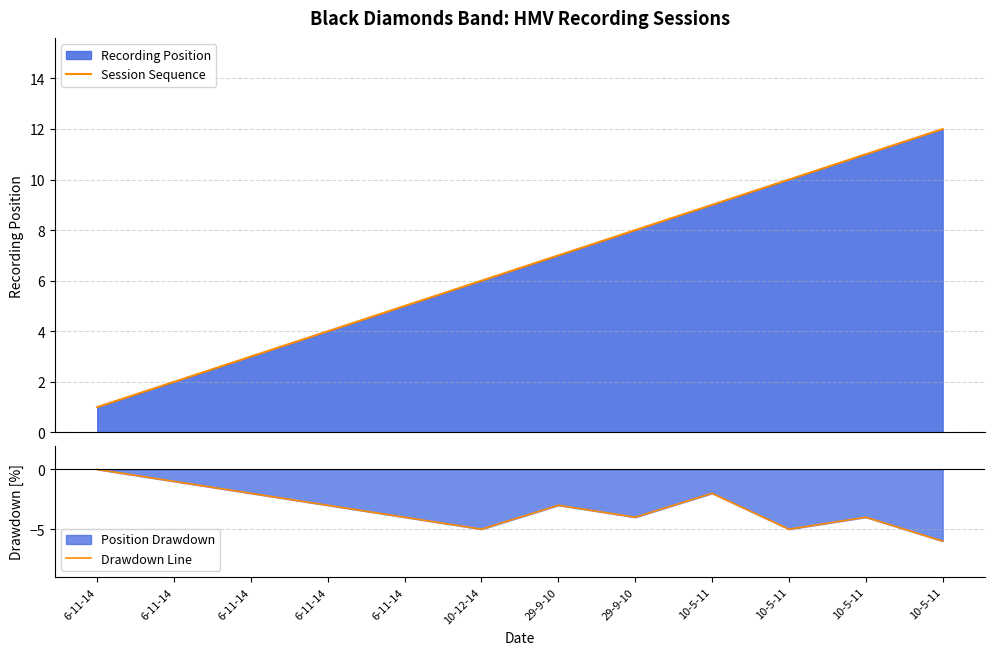

What is the difference between the second highest and second lowest values in the Session Sequence series?

9